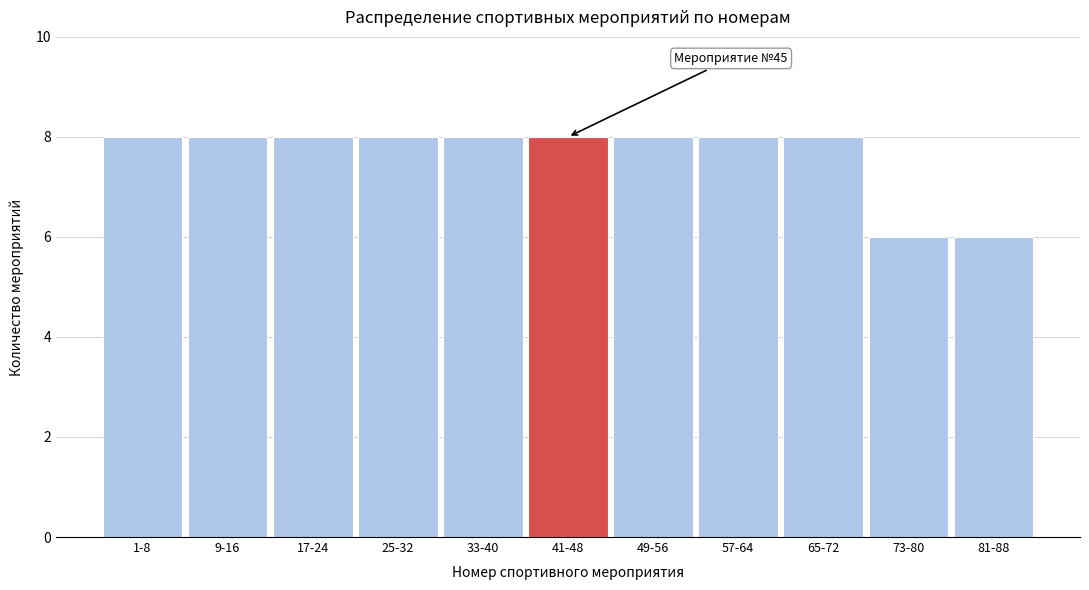

Reading right to left, list all the values displayed in this chart.

81-88=6	73-80=6	65-72=8	57-64=8	49-56=8	41-48=8	33-40=8	25-32=8	17-24=8	9-16=8	1-8=8